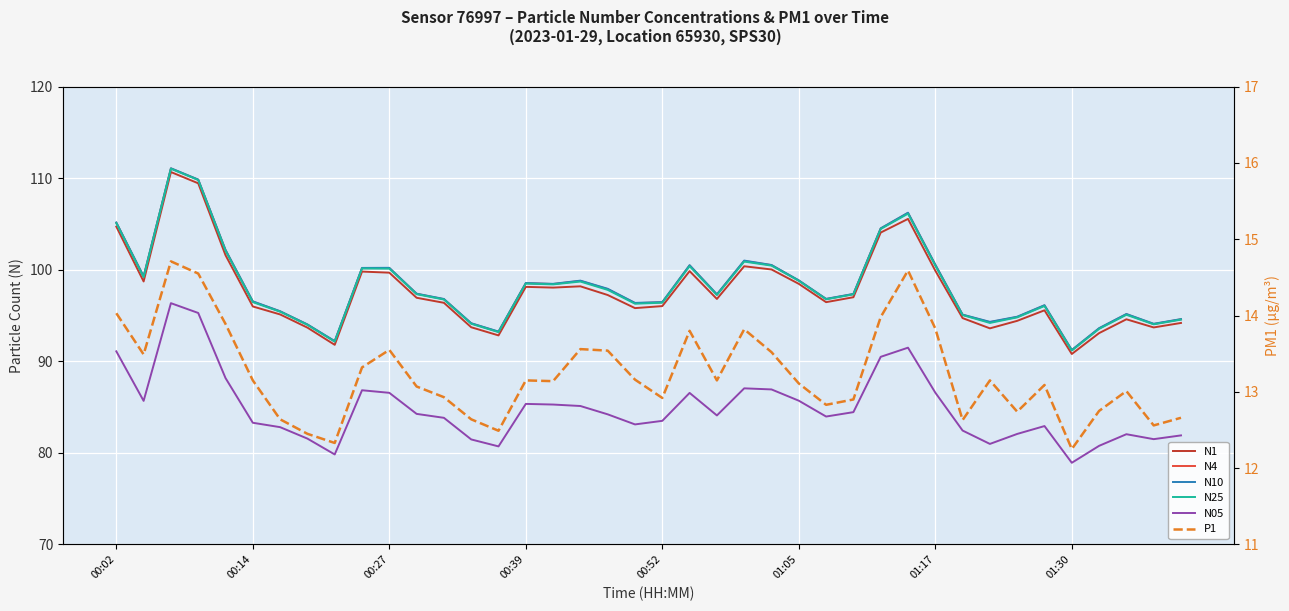

How many interior local peaks does the N4 series have?

9